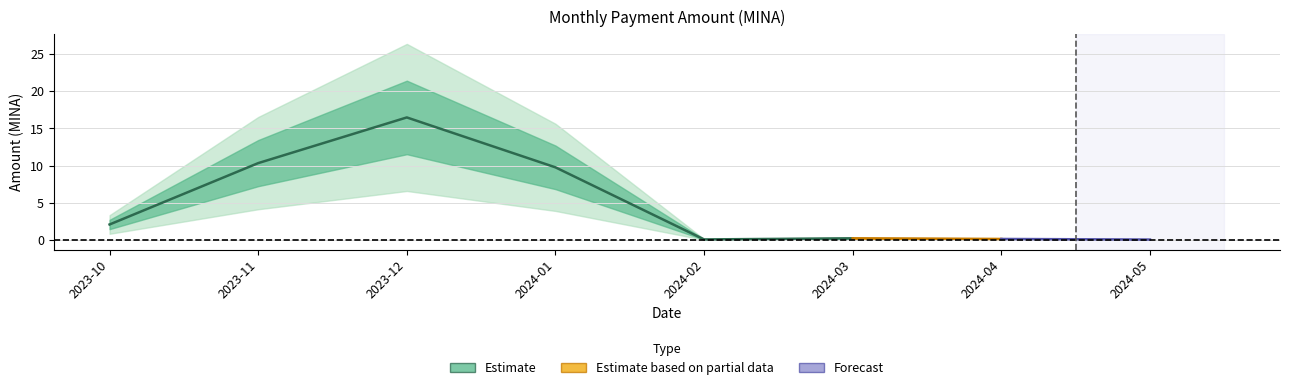

At how many categories does at least one series exceed 8?

3